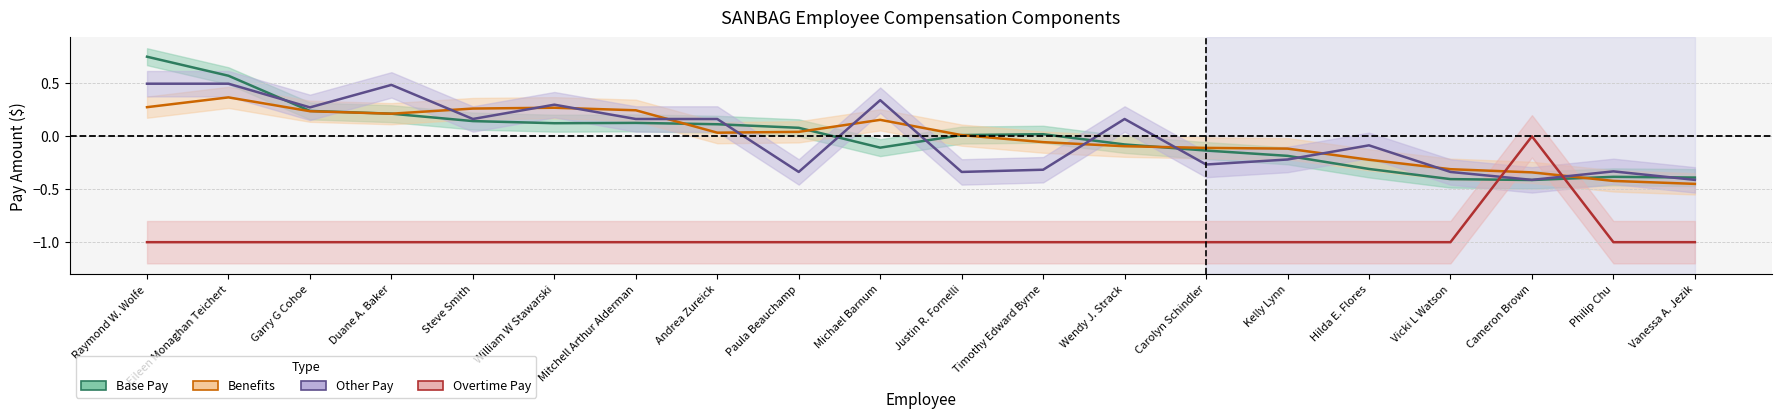

What is the value of the Overtime Pay point at the 14th from the left?

-1.0